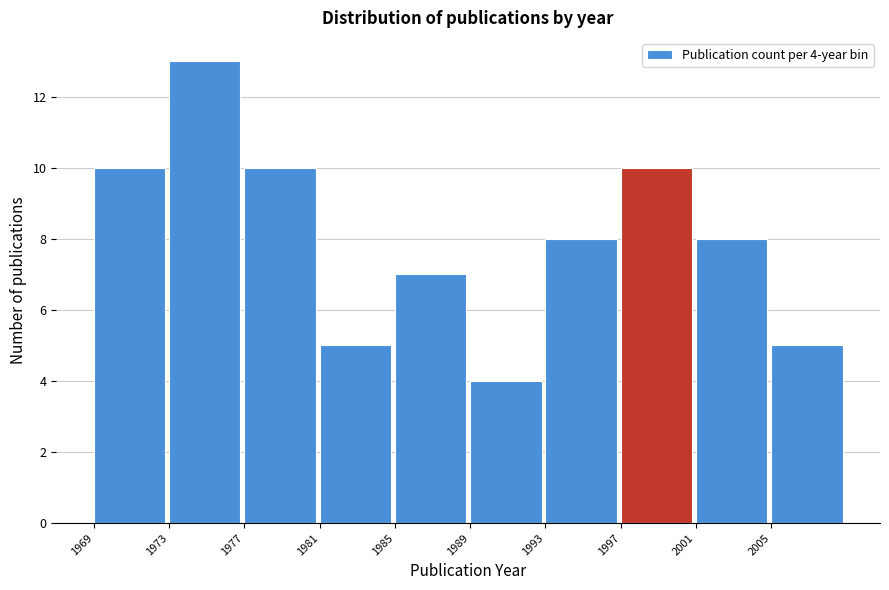

Which range on the x-axis has the tallest bar?

1973 to 1977